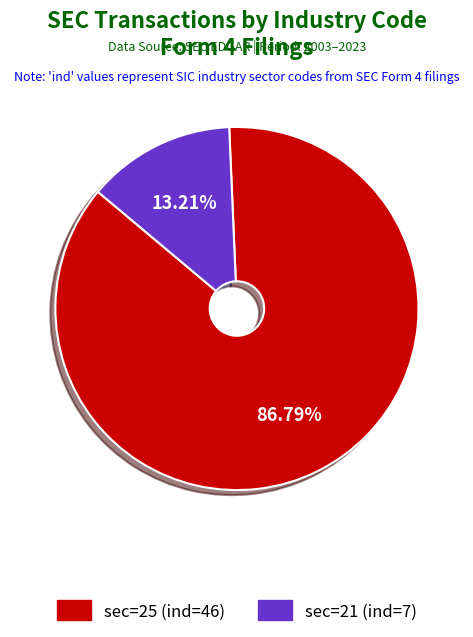

Does any single category account for the majority?

Yes